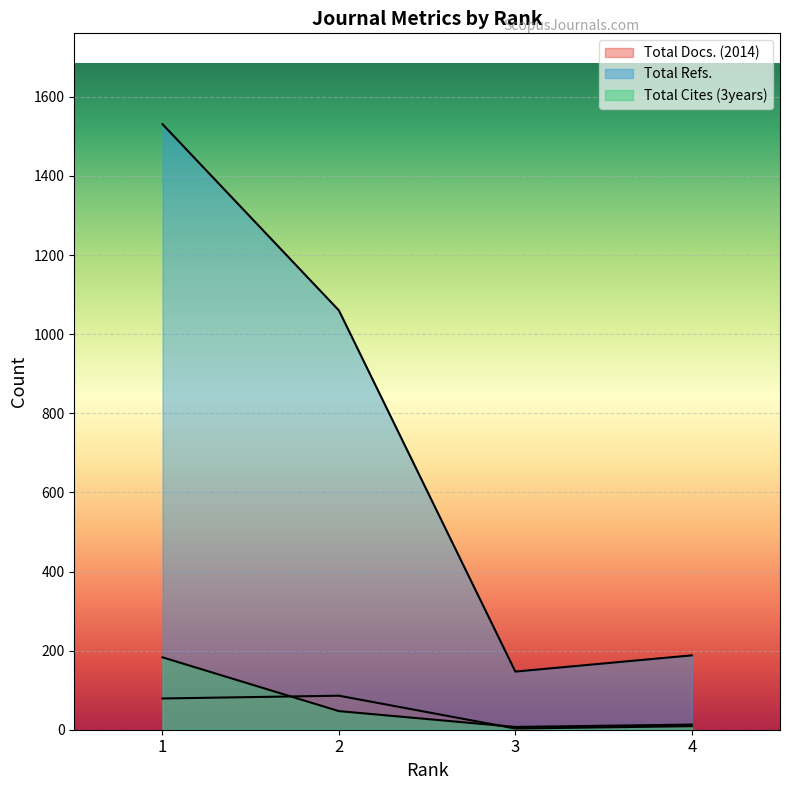

Reading left to right, list all the values displayed in this chart.

Total Docs. (2014): 79	86	3	9
Total Refs.: 1531	1060	147	188
Total Cites (3years): 183	47	7	13